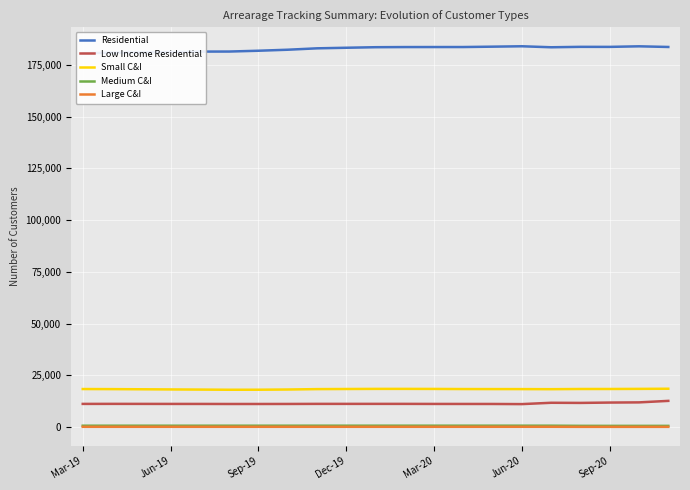

True or false: Medium C&I and Small C&I cross at least once.

False